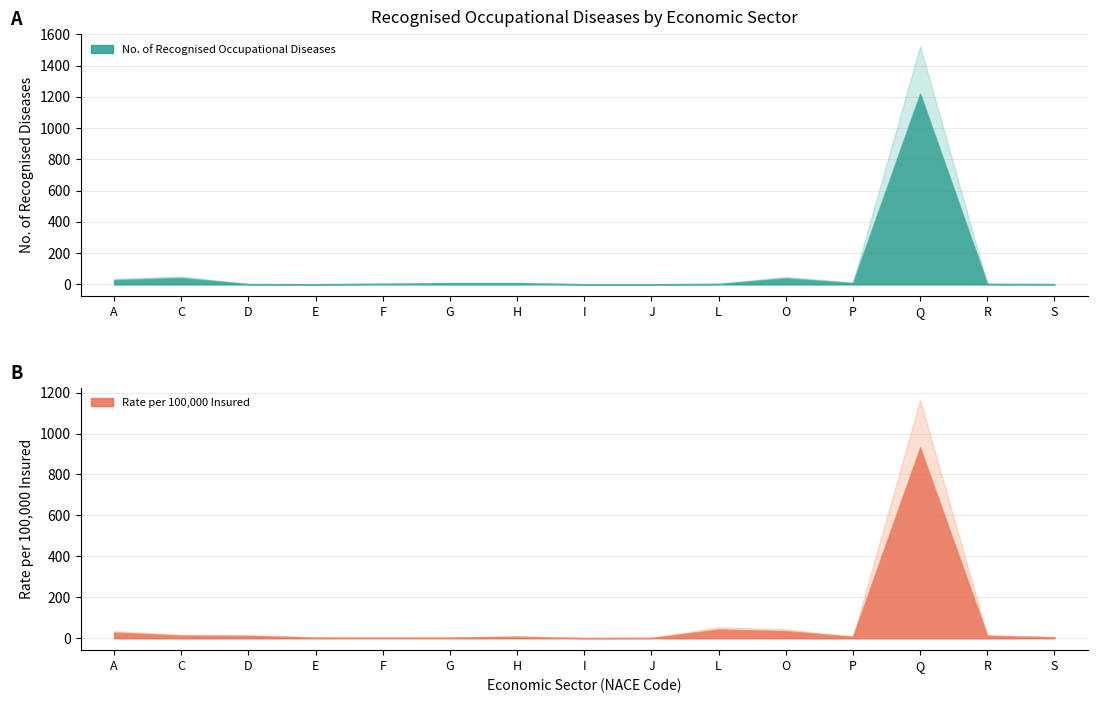

What is the highest value of the No. of Recognised Occupational Diseases series?

1220.0